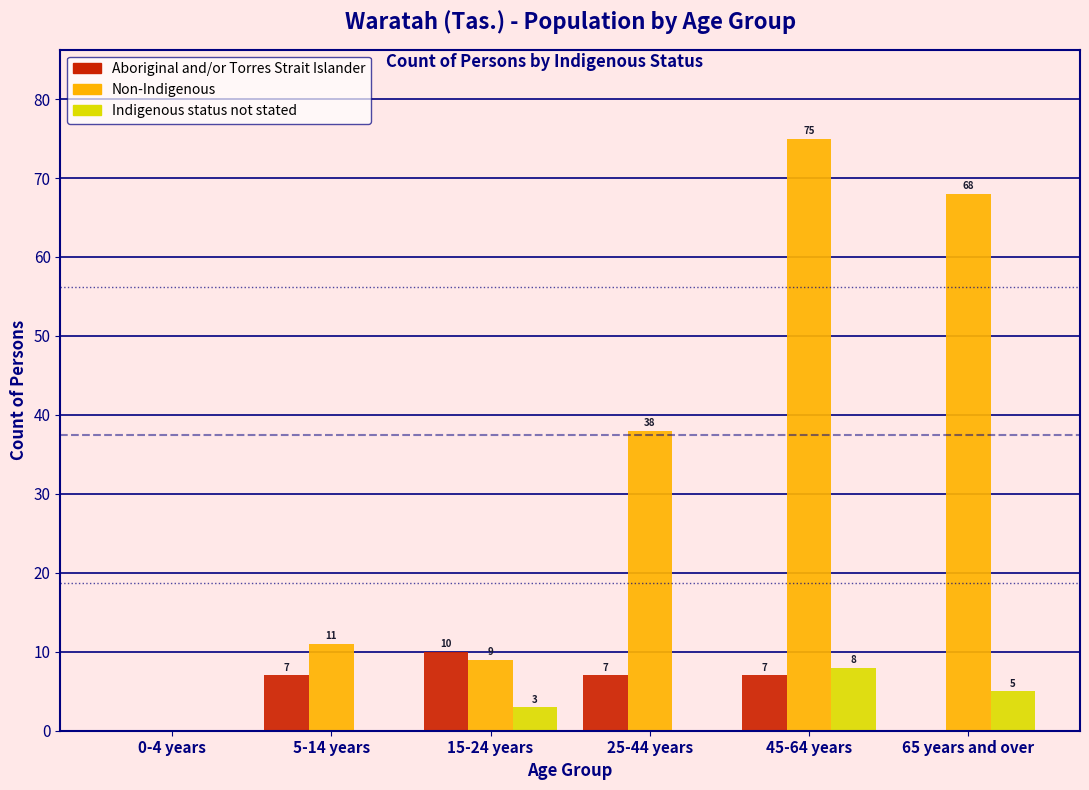

Reading right to left, transcribe all the data shown in this chart.

Aboriginal and/or Torres Strait Islander: 65 years and over=0	45-64 years=7	25-44 years=7	15-24 years=10	5-14 years=7	0-4 years=0
Non-Indigenous: 65 years and over=68	45-64 years=75	25-44 years=38	15-24 years=9	5-14 years=11	0-4 years=0
Indigenous status not stated: 65 years and over=5	45-64 years=8	25-44 years=0	15-24 years=3	5-14 years=0	0-4 years=0